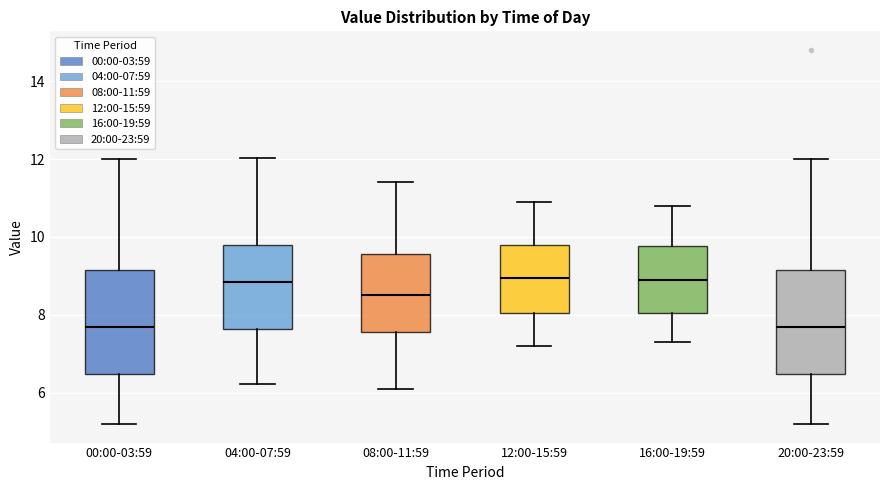

Reading left to right, transcribe this box plot: for each box, give where its median line is, the range the box spans, and where its two whiskers end, as read against the y-axis. The values are not printed on the chart, so give them approximately, as read against the axis.

00:00-03:59: median 7.8, box 6.4 to 9.2, whiskers 5.2 to 12.0
04:00-07:59: median 8.8, box 7.6 to 9.8, whiskers 6.2 to 12.0
08:00-11:59: median 8.6, box 7.6 to 9.6, whiskers 6.2 to 11.4
12:00-15:59: median 9.0, box 8.0 to 9.8, whiskers 7.2 to 11.0
16:00-19:59: median 9.0, box 8.0 to 9.8, whiskers 7.4 to 10.8
20:00-23:59: median 7.8, box 6.4 to 9.2, whiskers 5.2 to 12.0